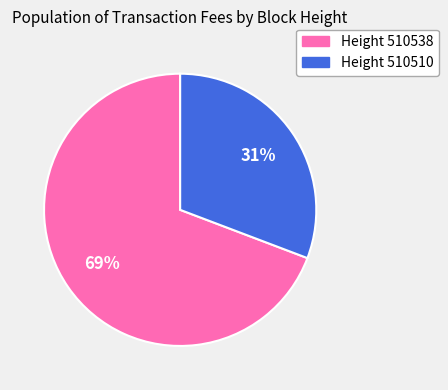

How many segments does this pie chart have?

2